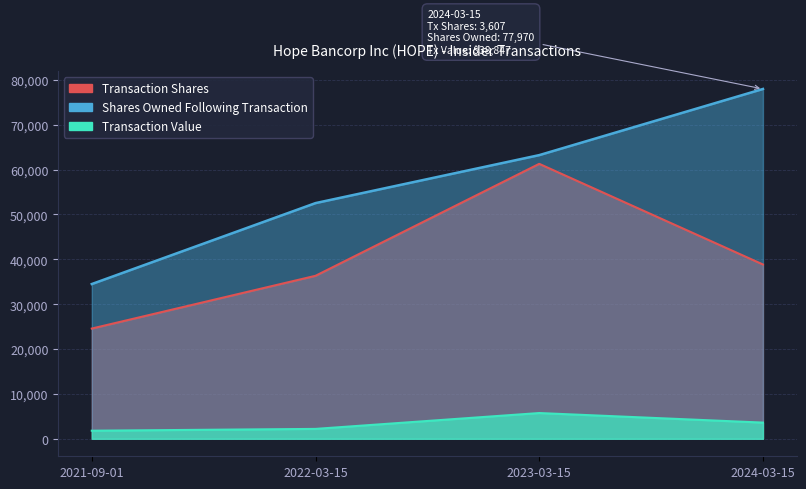

What are all the series names shown in the legend?

Transaction Shares, Shares Owned Following Transaction, Transaction Value